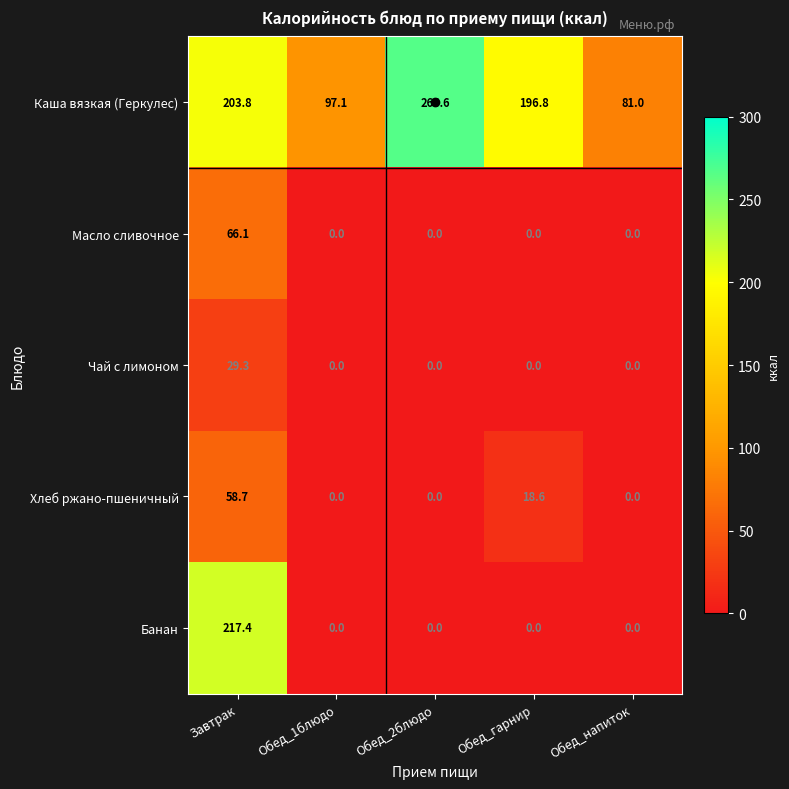

Is it true that Масло сливочное equals 0.0 at Обед_2блюдо?

True